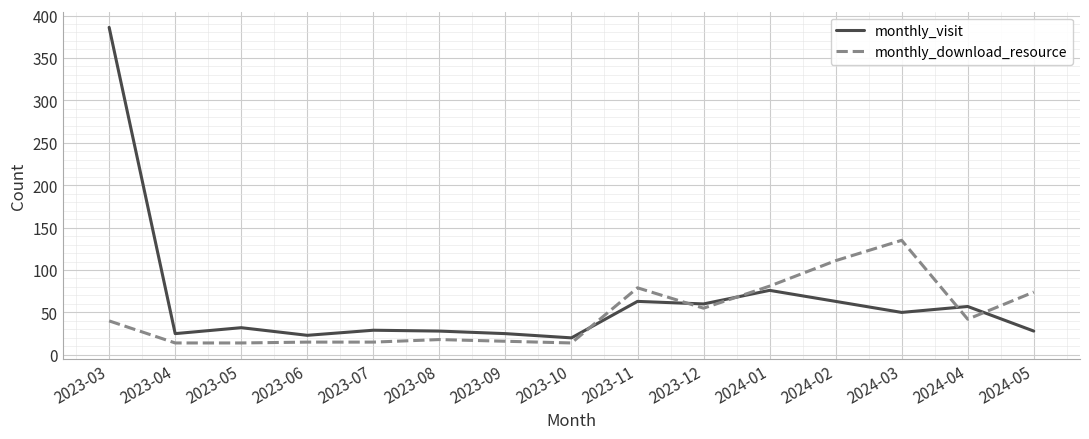

How many lines are shown in the chart?

2